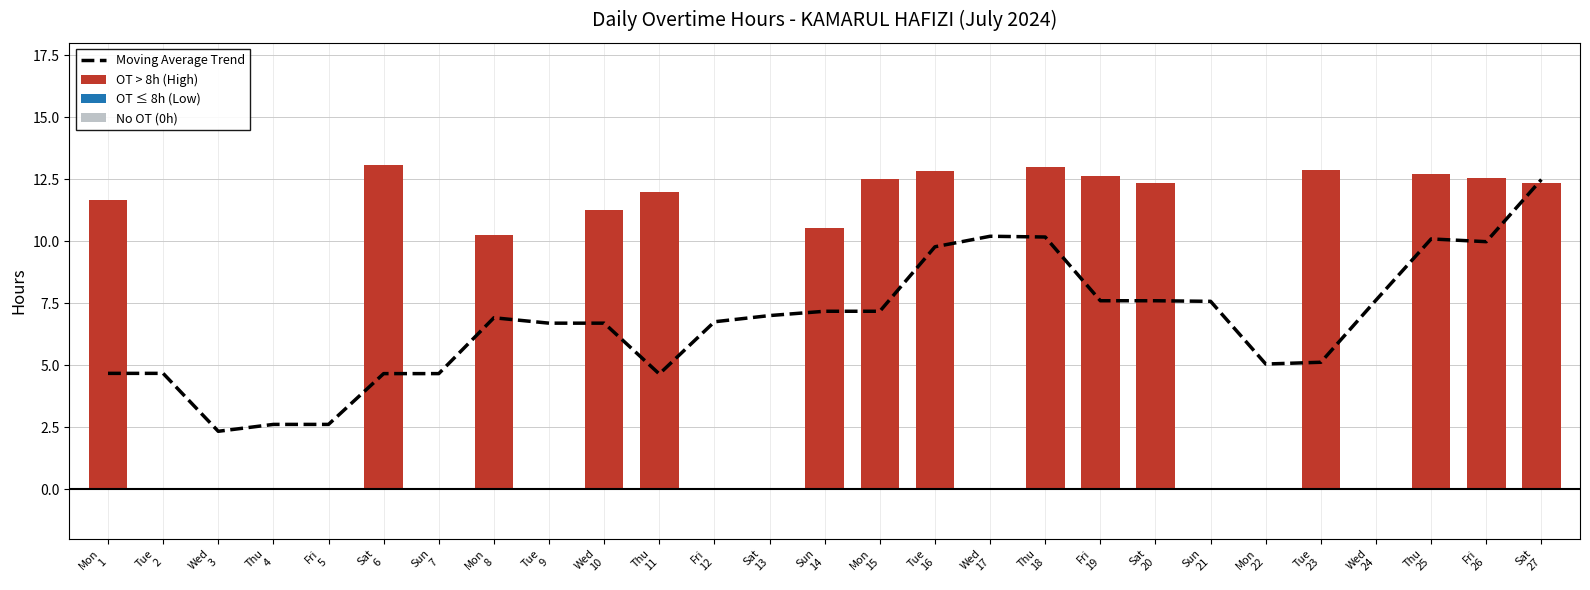

The chart shows a value of 4.1 at Sun 14. True or false?

False